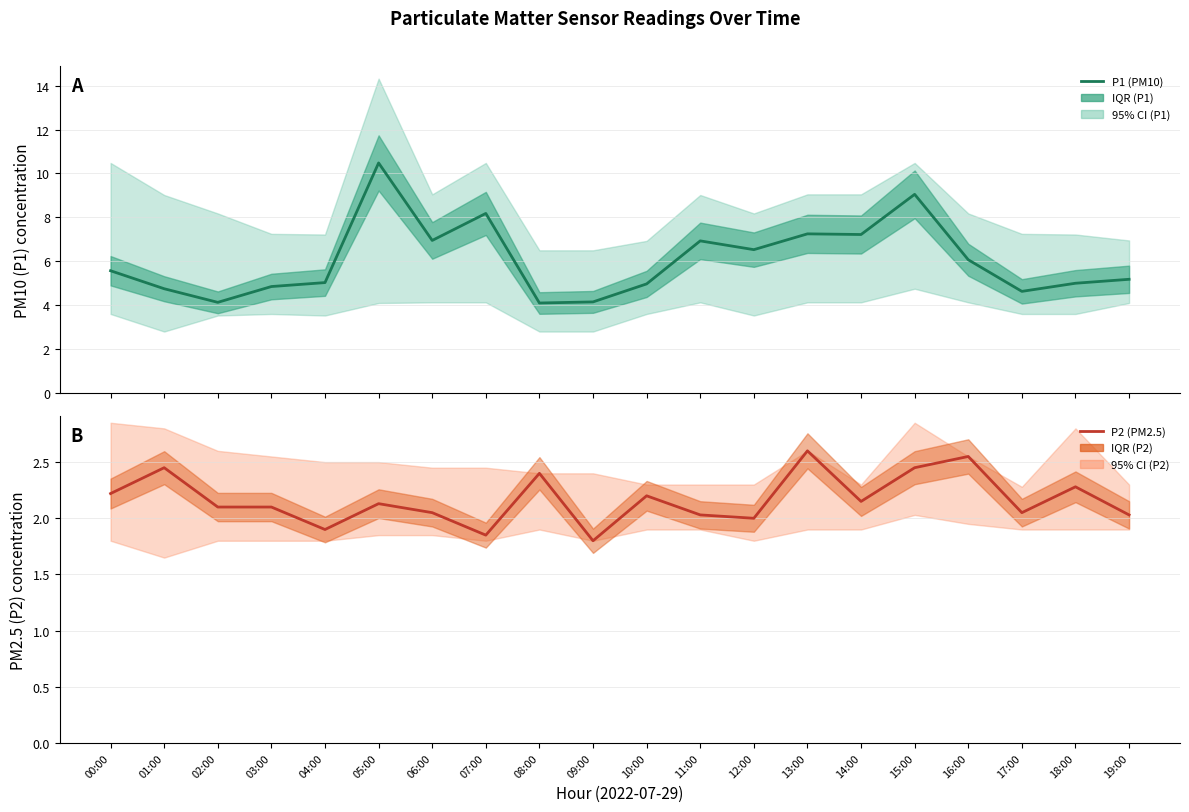

Where is the first local minimum for P2 (PM2.5)?

04:00